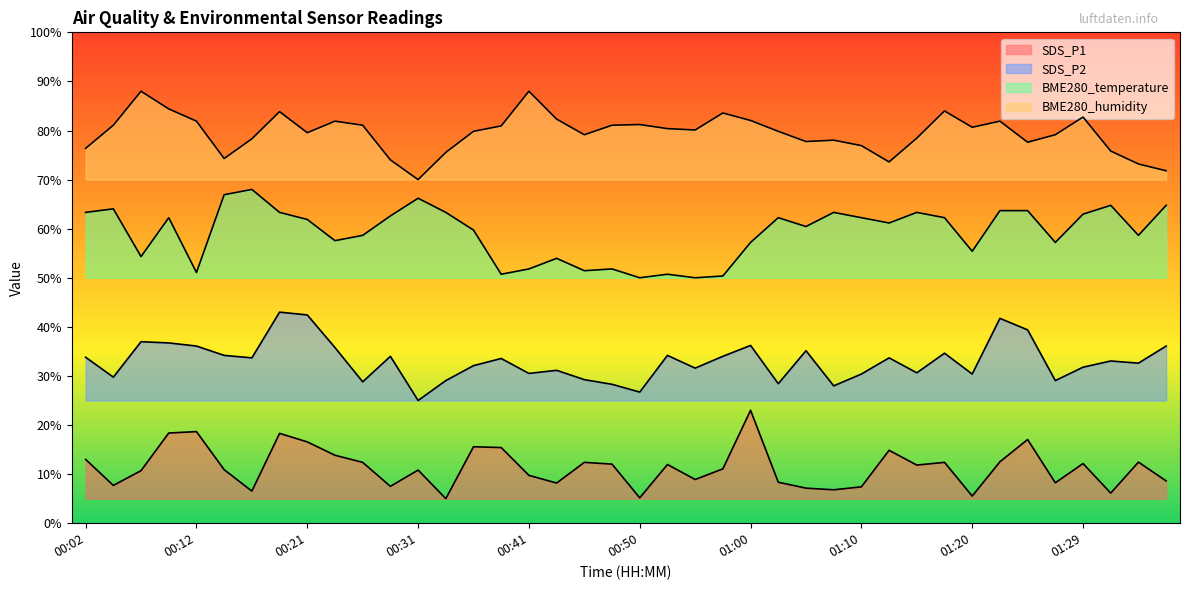

Rank the series by their maximum value, from lowest to highest.

SDS_P1, SDS_P2, BME280_temperature, BME280_humidity